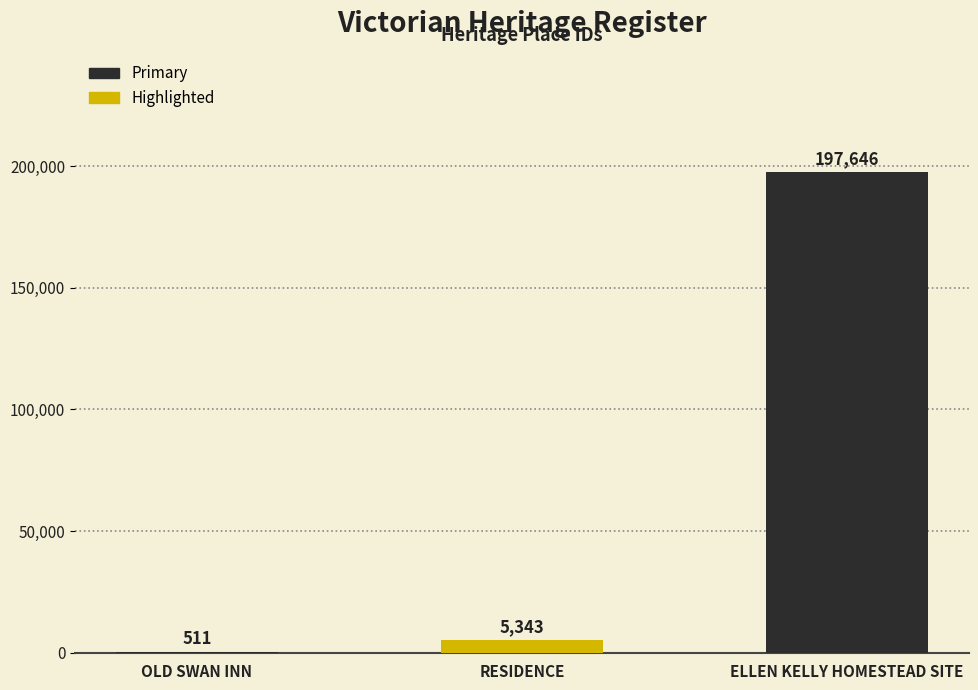

What is the greatest value displayed?

197646